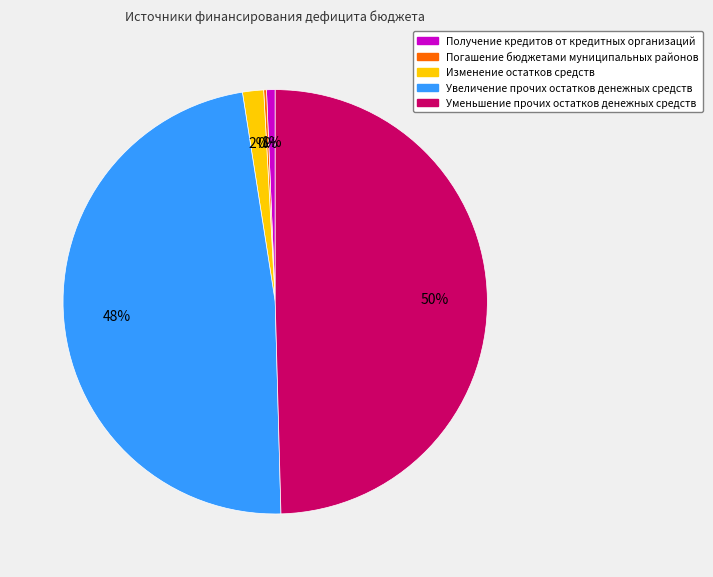

Does Изменение остатков средств represent more than half of the total?

No